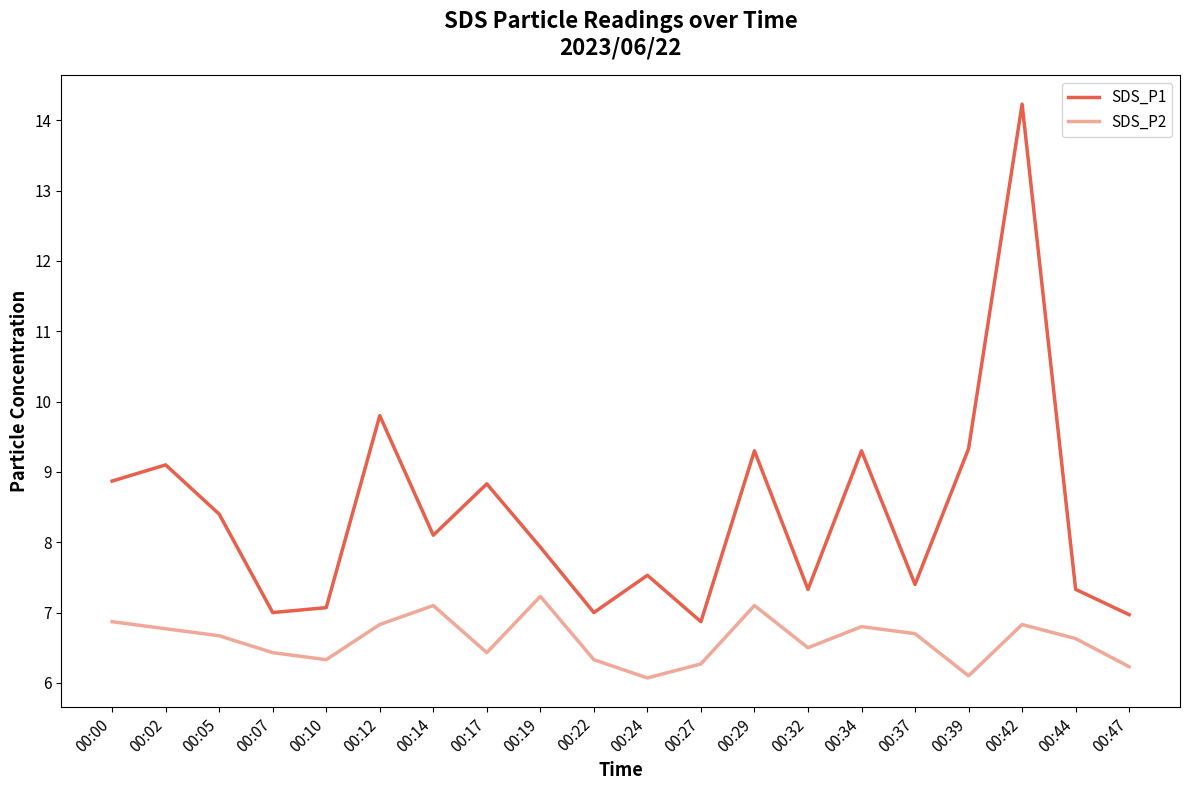

At which category is the sum across all series the highest?

00:42